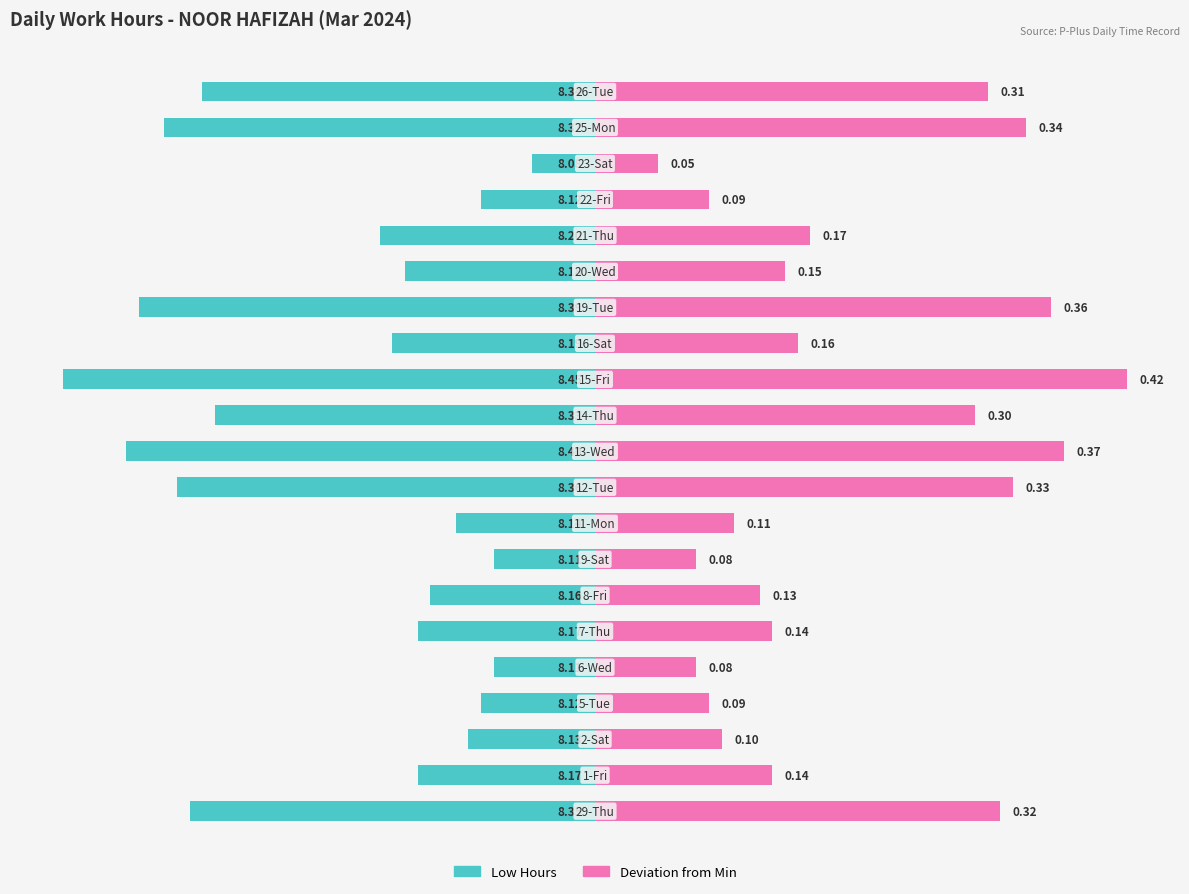

Which series has the largest range (max minus min)?

Low Hours